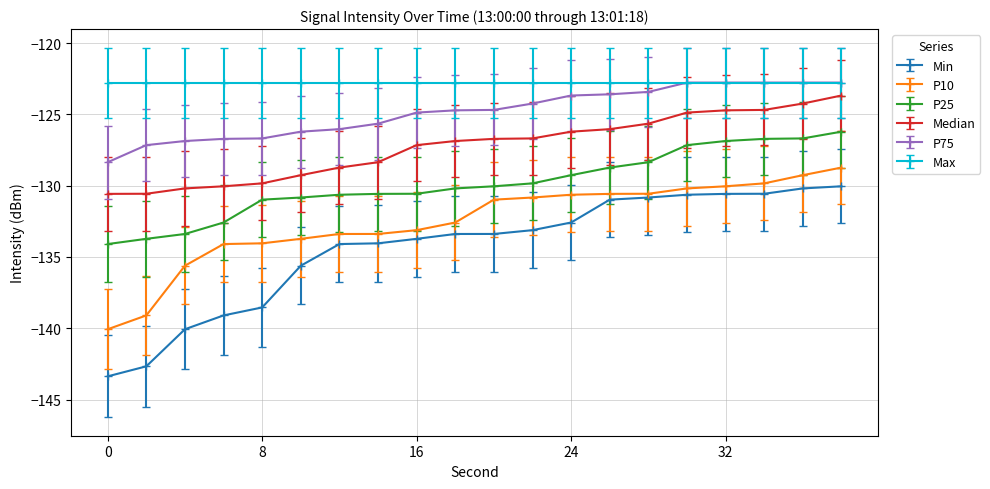

Which series has the widest spread of values?

Min